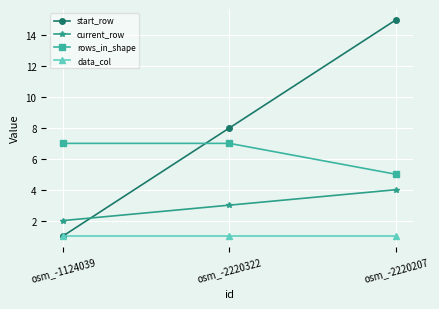

The value of data_col at osm_-2220322 is 1. True or false?

True